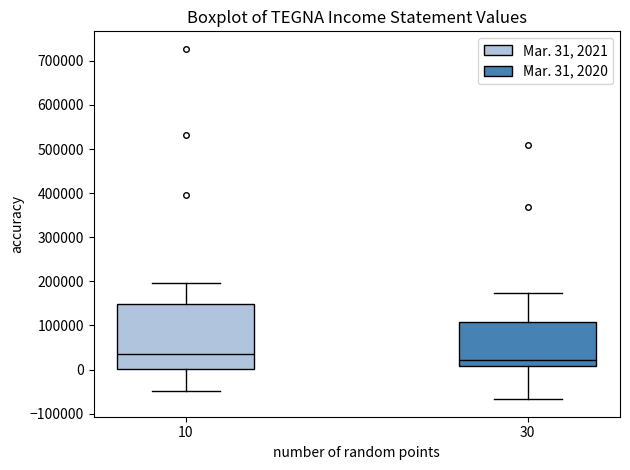

Reading left to right, read every box against the y-axis: the position of its median line, the range the box covers, and the ends of its whiskers. The values are not printed on the chart, so give them approximately, as read against the axis.

10: median 40000, box 0 to 150000, whiskers -50000 to 200000
30: median 20000, box 10000 to 110000, whiskers -70000 to 170000